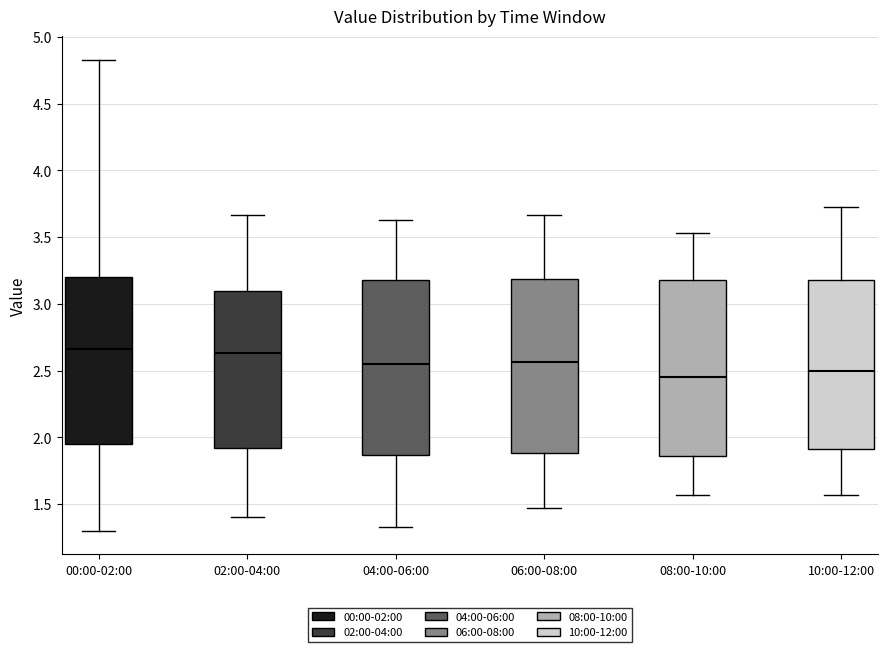

Where is the lower edge of the box for 10:00-12:00 on the y-axis? The values are not printed on the chart, so give them approximately, as read against the axis.

1.90